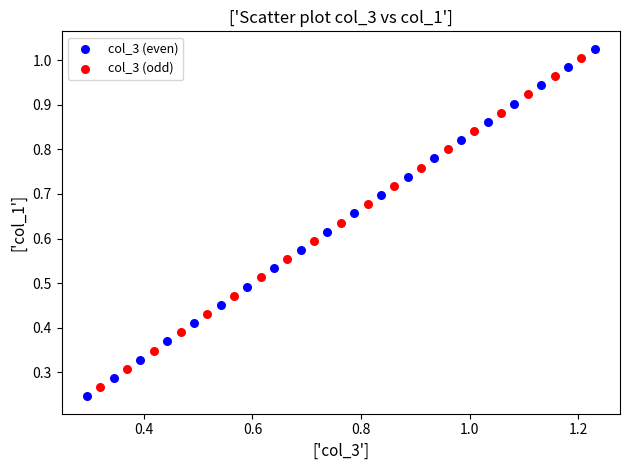

What are all the series names shown in the legend?

col_3 (even), col_3 (odd)